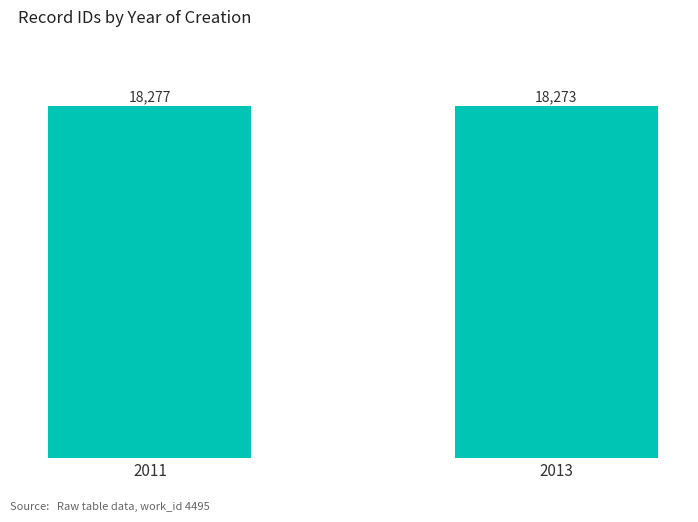

Approximately how many times larger is the value at 2011 compared to 2013?

1.0